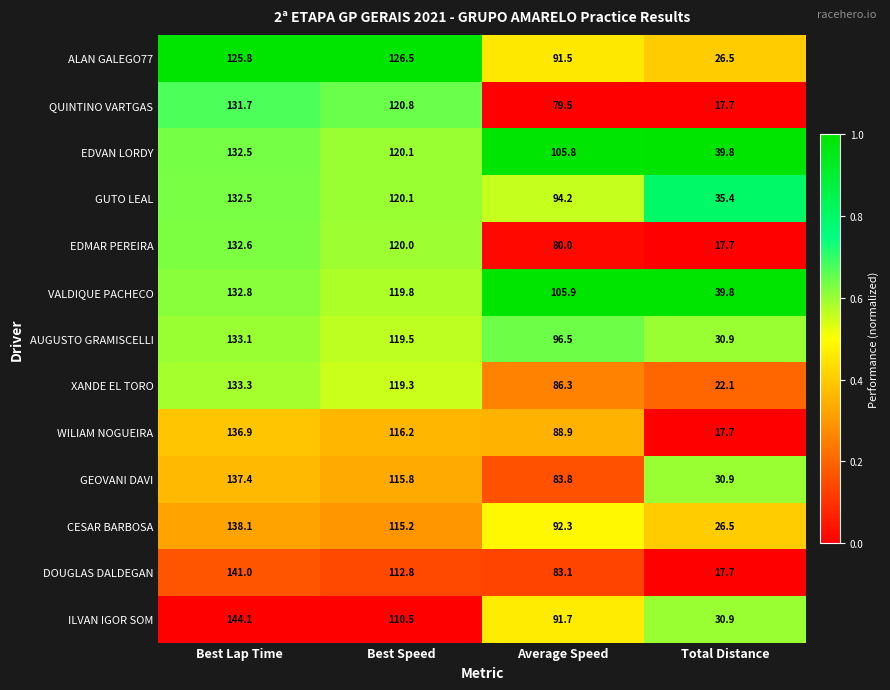

Is the value of AUGUSTO GRAMISCELLI at Best Speed greater than the value of VALDIQUE PACHECO at Total Distance?

Yes